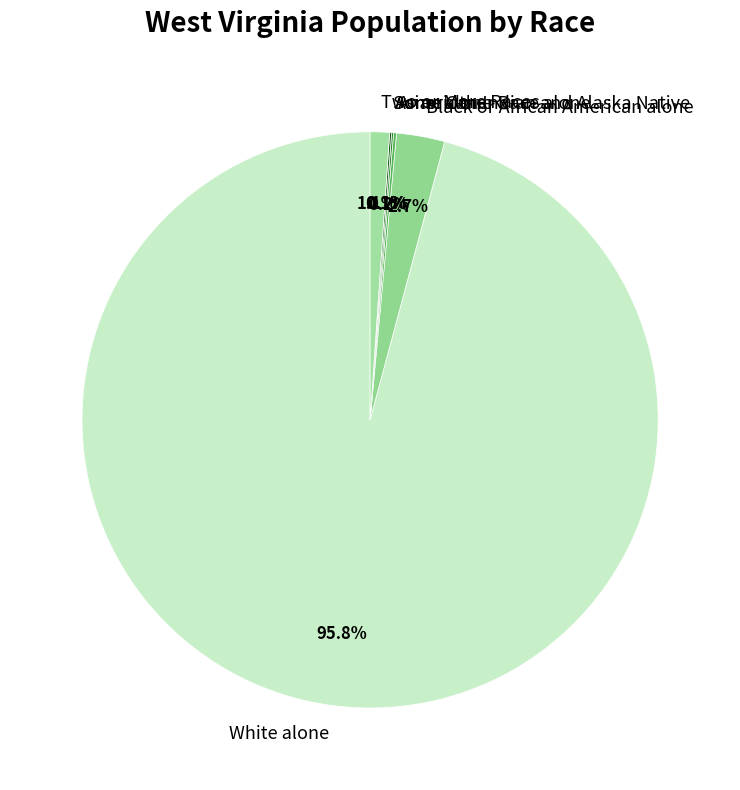

What percentage is NOT represented by Two or More Races?

98.9%